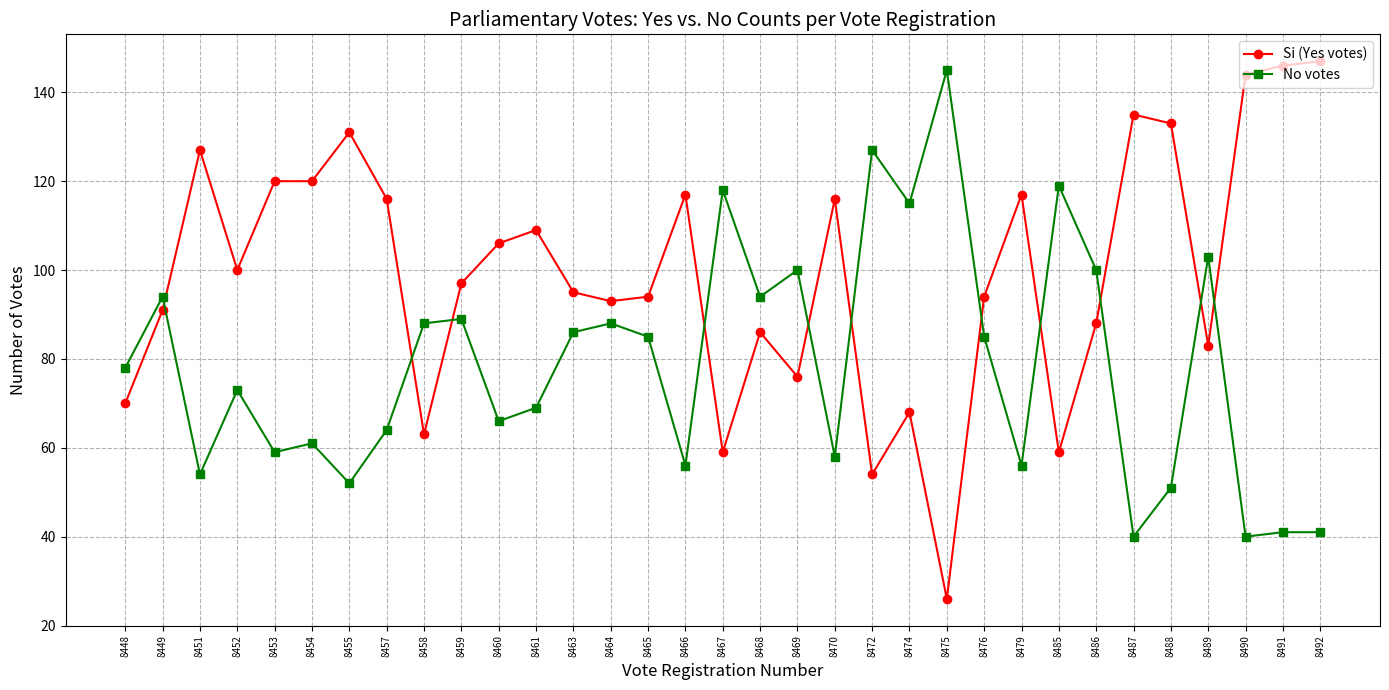

What is the value of the Si (Yes votes) point at the 29th from the left?

133